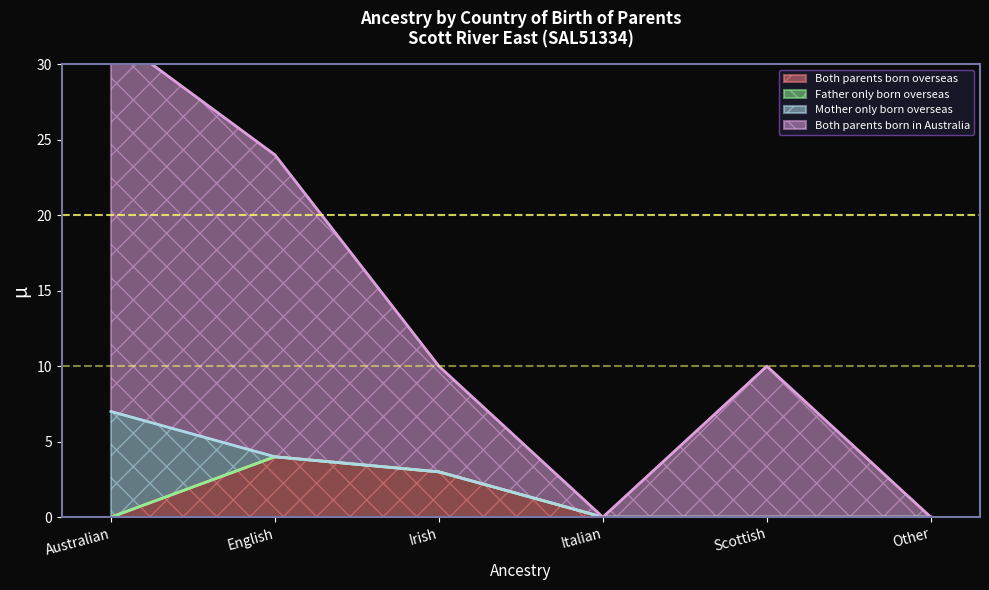

At which label is Both parents born in Australia closest to 16?

Irish